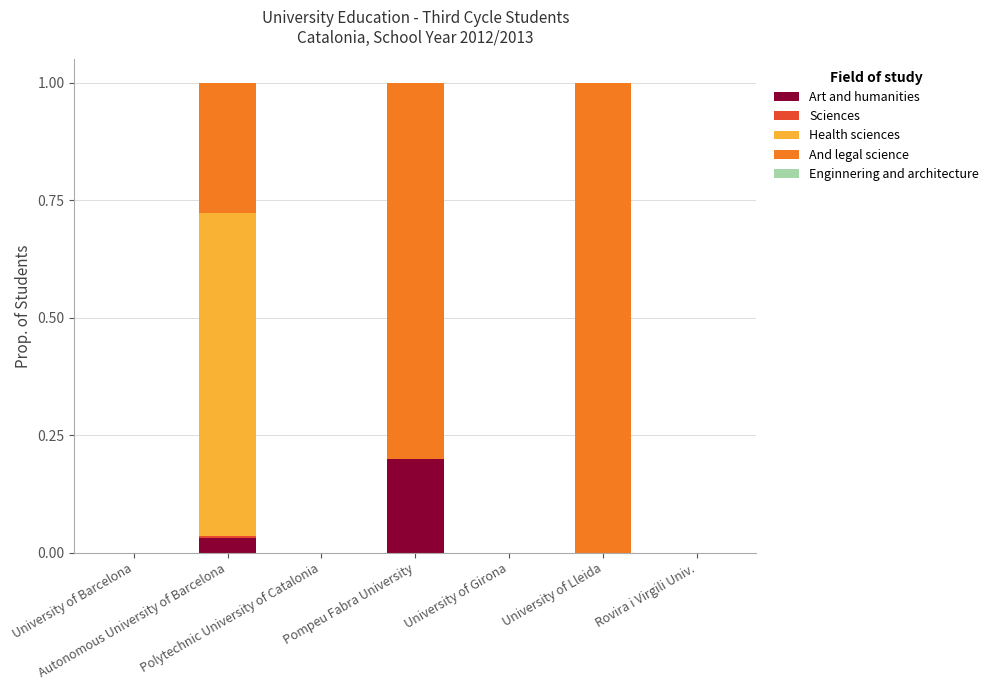

Are the bars grouped side by side (vs. stacked)?

No